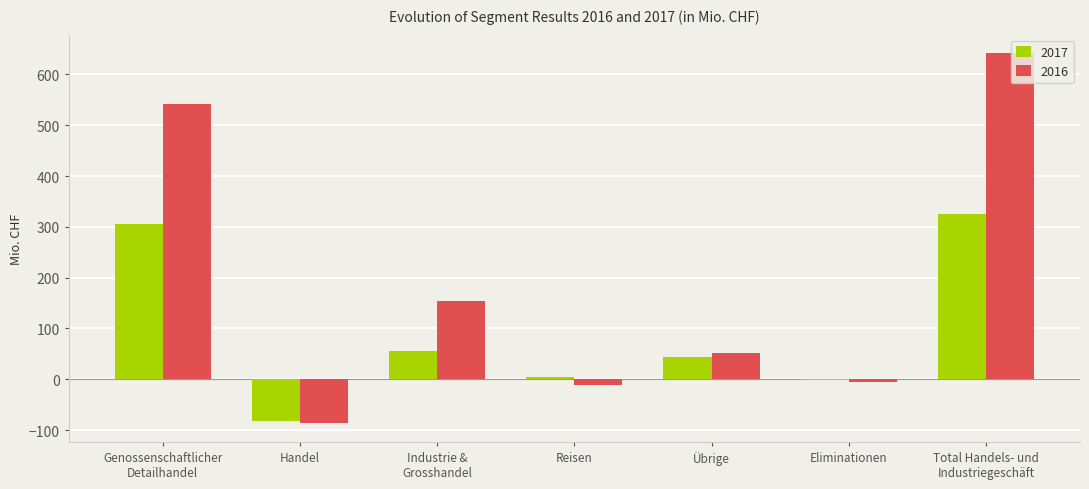

Which series has the largest total across all categories?

2016